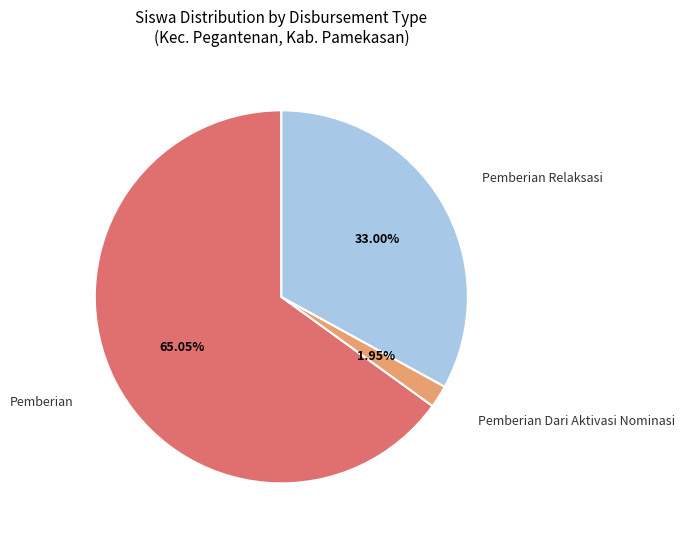

Is there a majority slice in this chart?

Yes